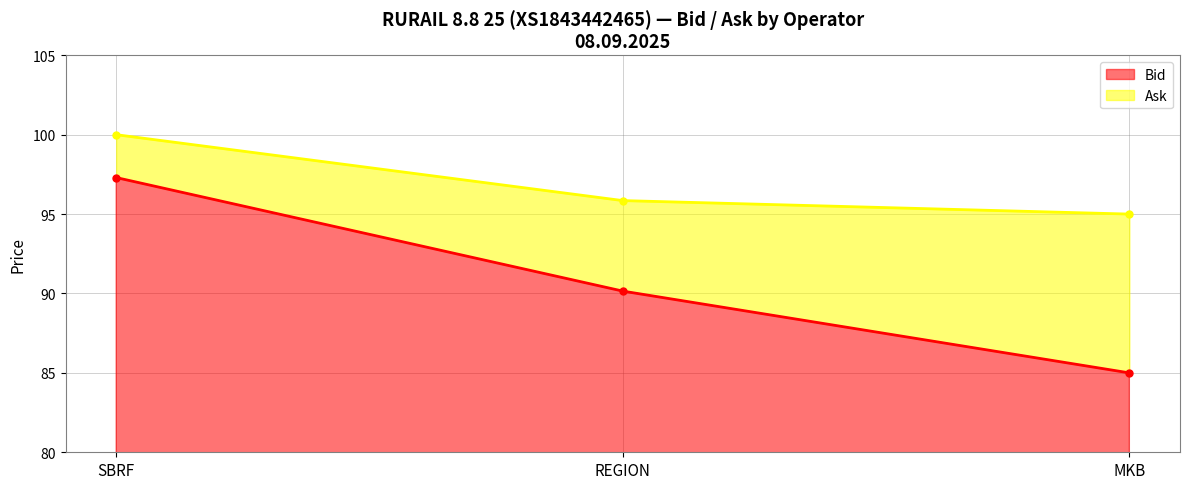

What is the average value of the Ask series?

97.0